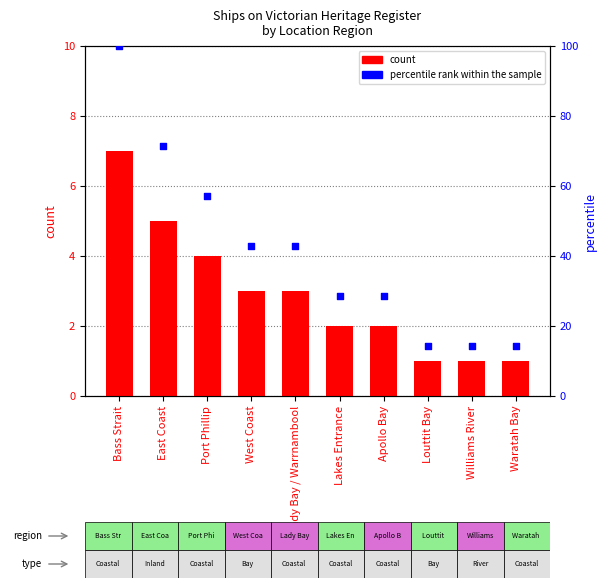

Which series has the widest spread of Y values?

percentile rank within the sample